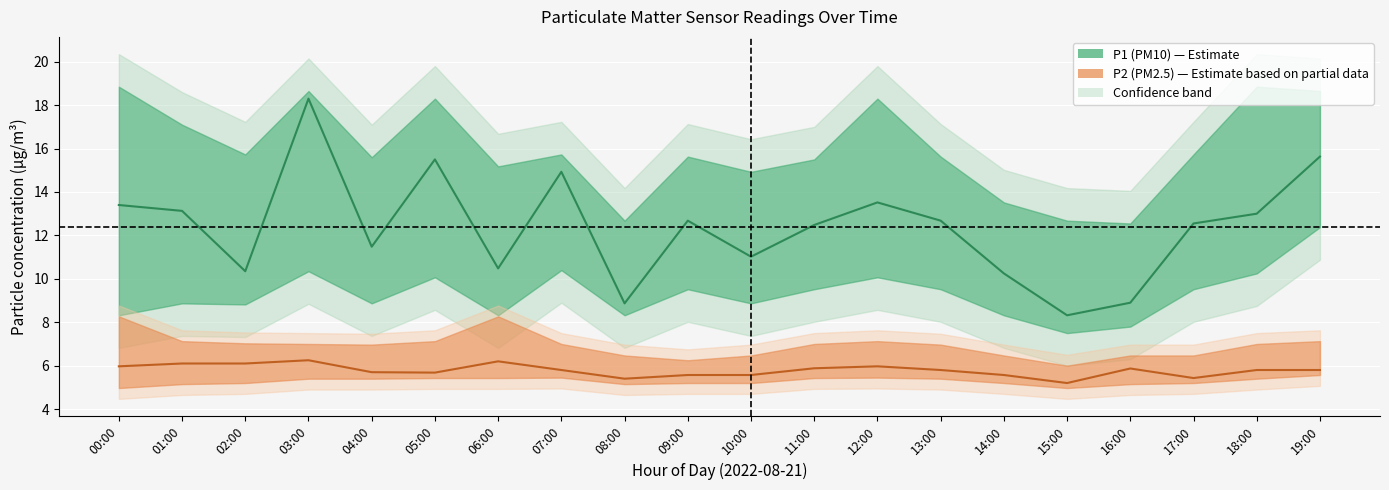

Rank the categories by P2 center value from highest to lowest.

03:00, 06:00, 01:00, 02:00, 00:00, 12:00, 11:00, 16:00, 07:00, 13:00, 18:00, 19:00, 04:00, 05:00, 09:00, 10:00, 14:00, 17:00, 08:00, 15:00